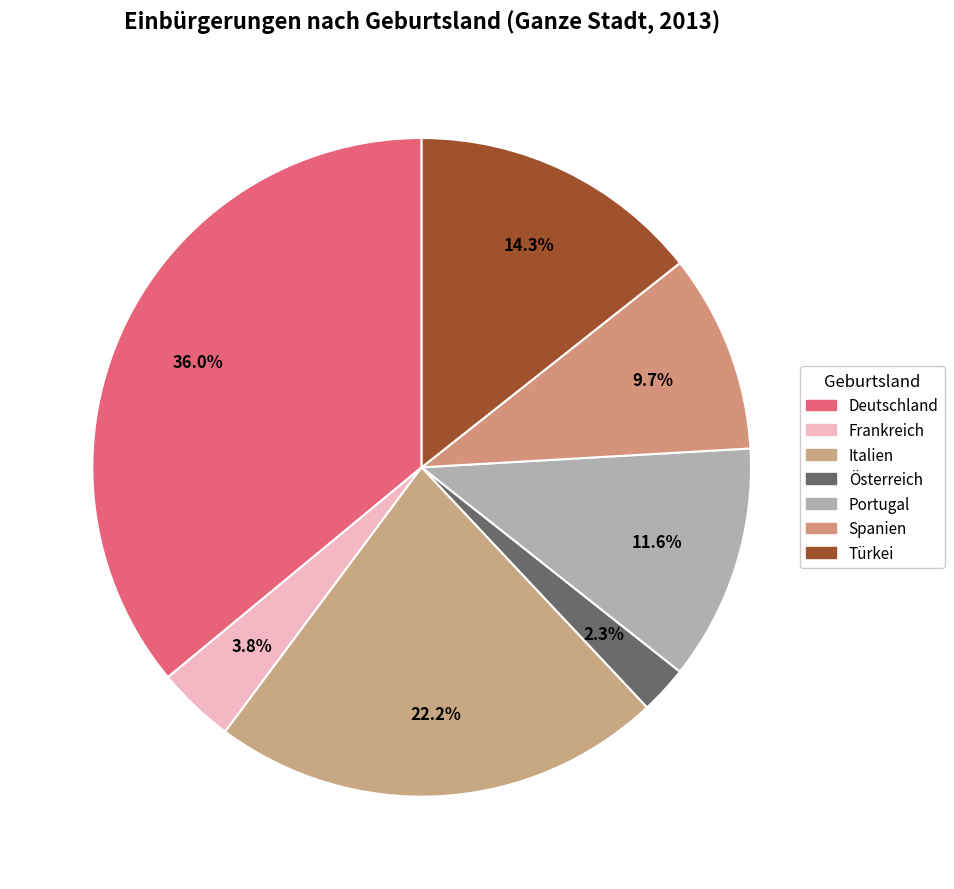

Combined, what portion of the pie is Portugal and Türkei?

25.9%